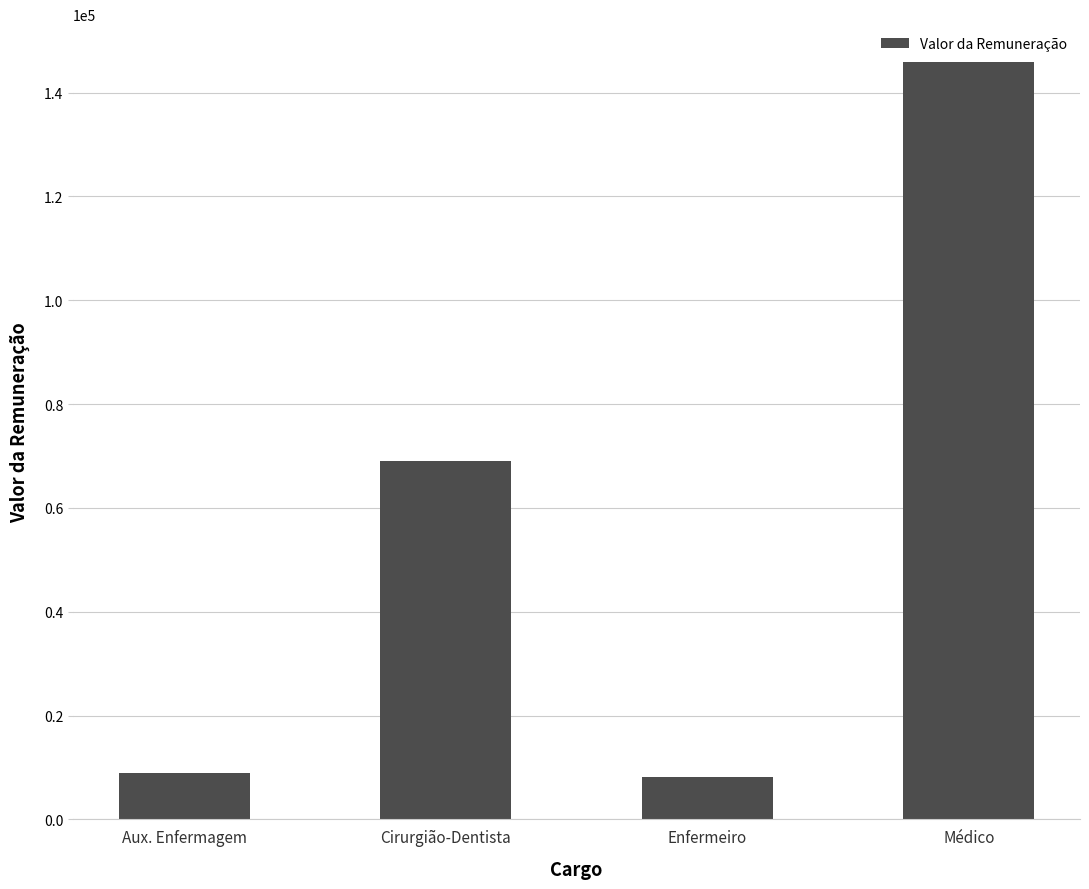

At which label is the value closest to 77079?

Cirurgião-Dentista